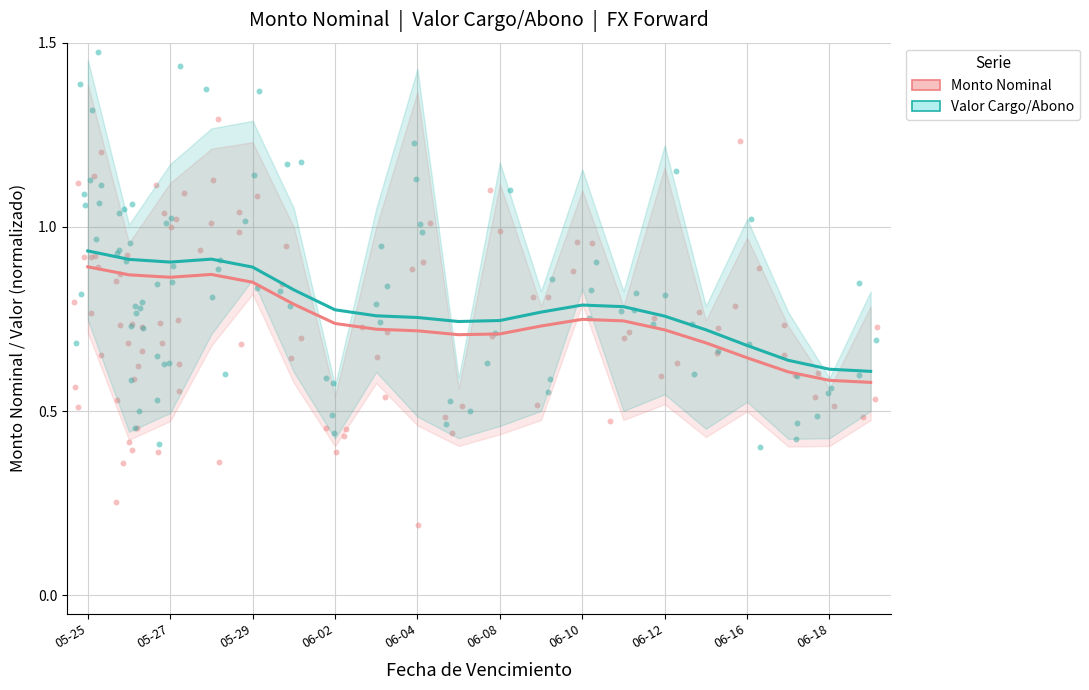

Which series has the largest Y range (max minus min)?

Valor Cargo/Abono